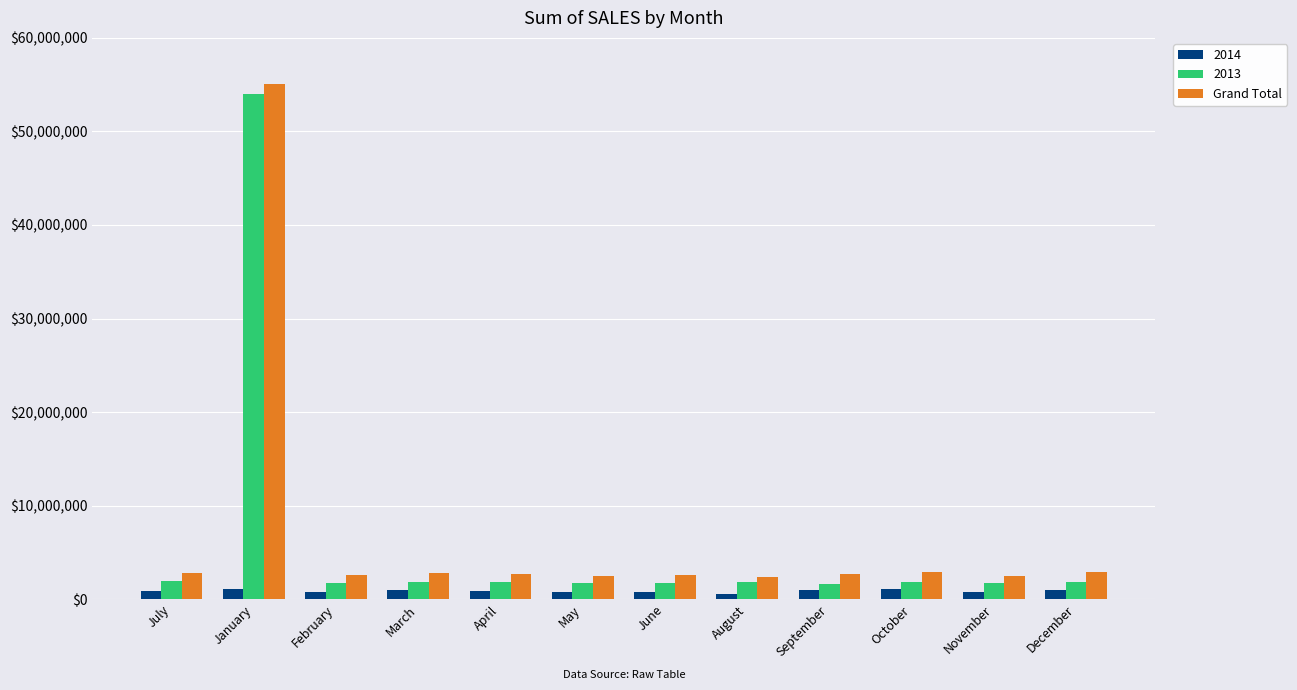

Does the chart contain stacked bars?

No